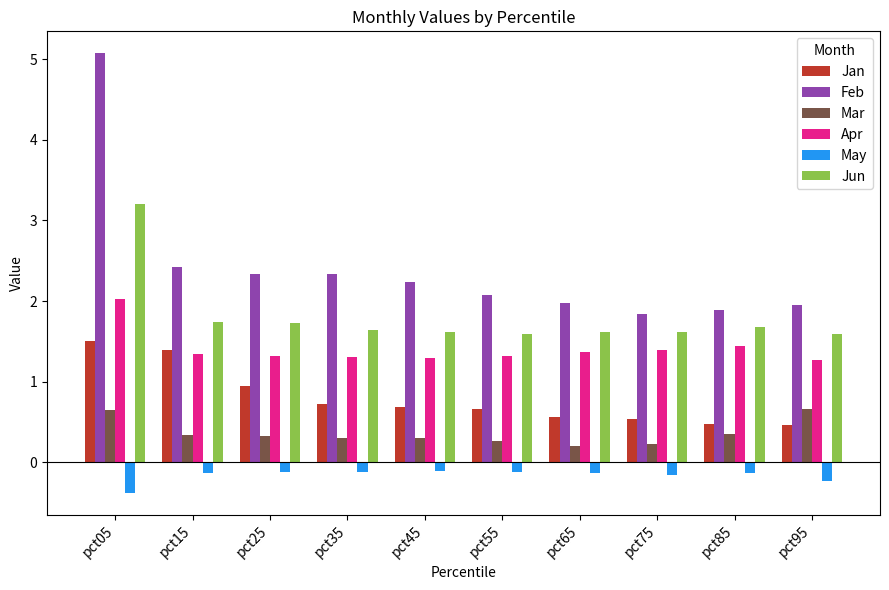

What is the minimum value for Jan?

0.5